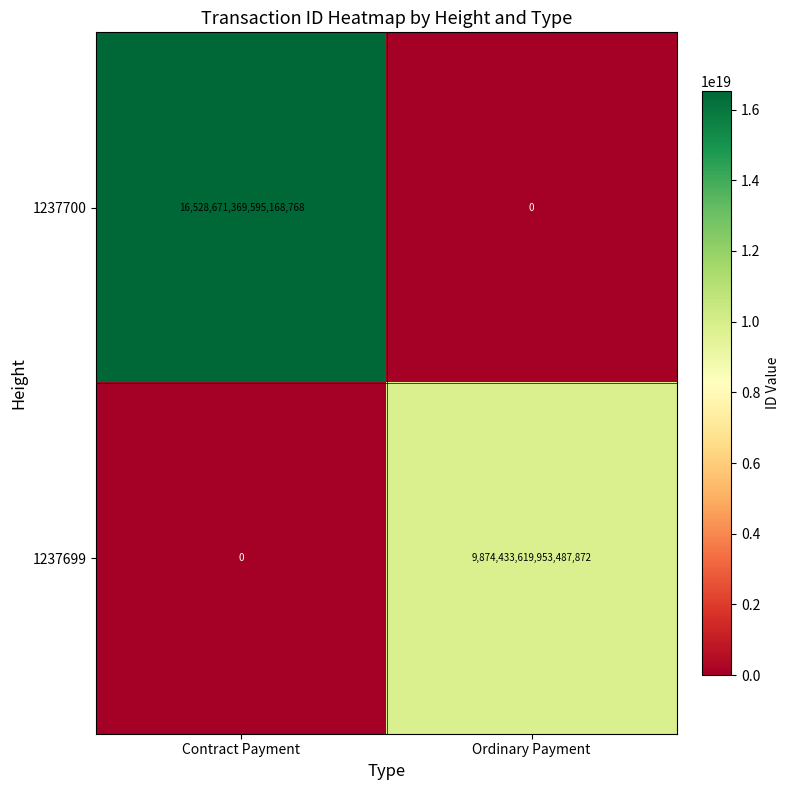

Which category has the lowest value in the 1237700 series?

Ordinary Payment